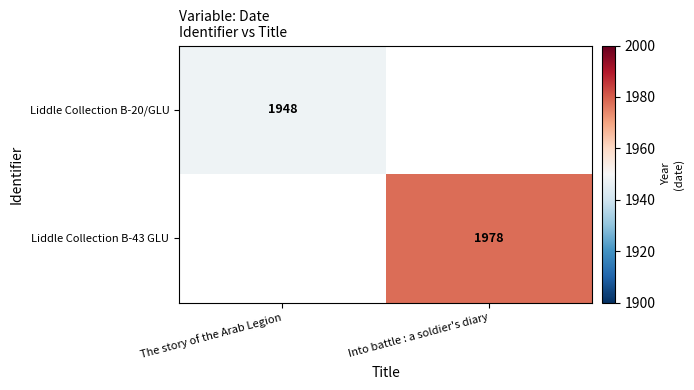

Is it true that Liddle Collection B-43 GLU equals 1978 at Into battle : a soldier's diary?

True